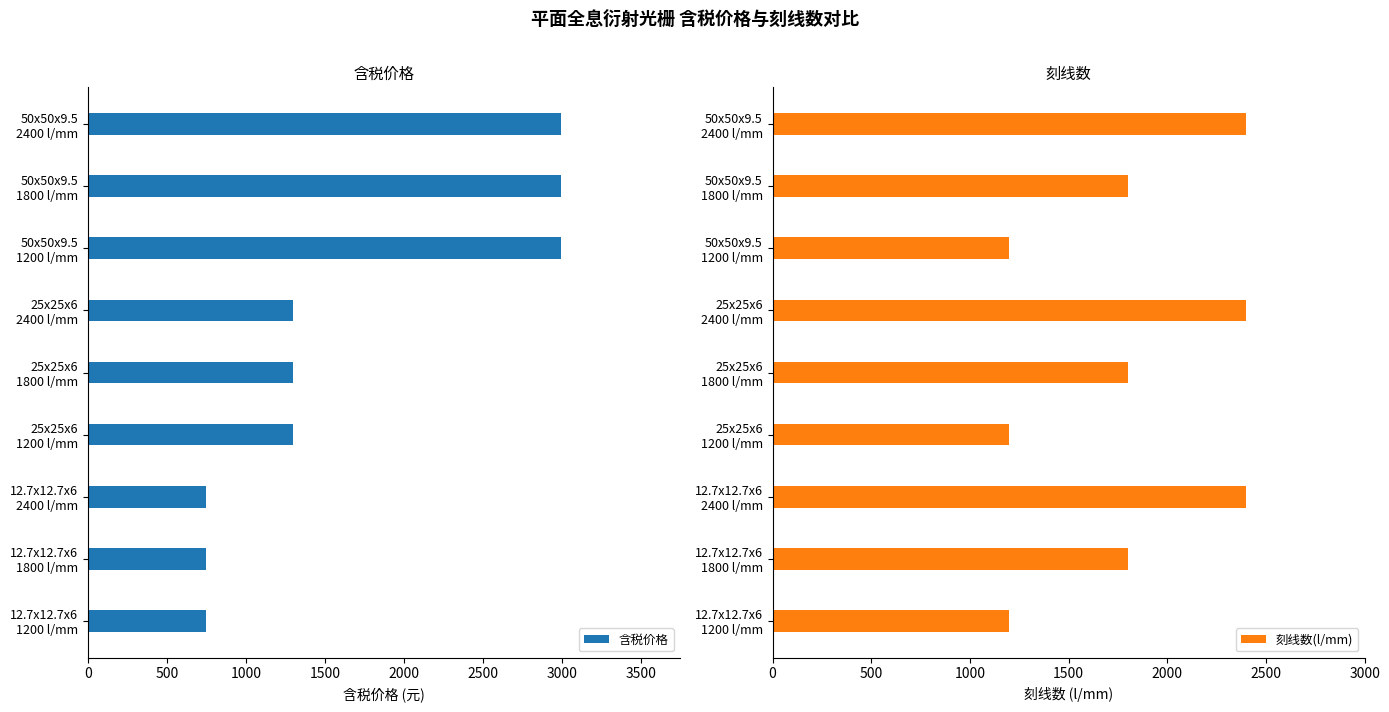

What is the minimum value shown in the chart?

750